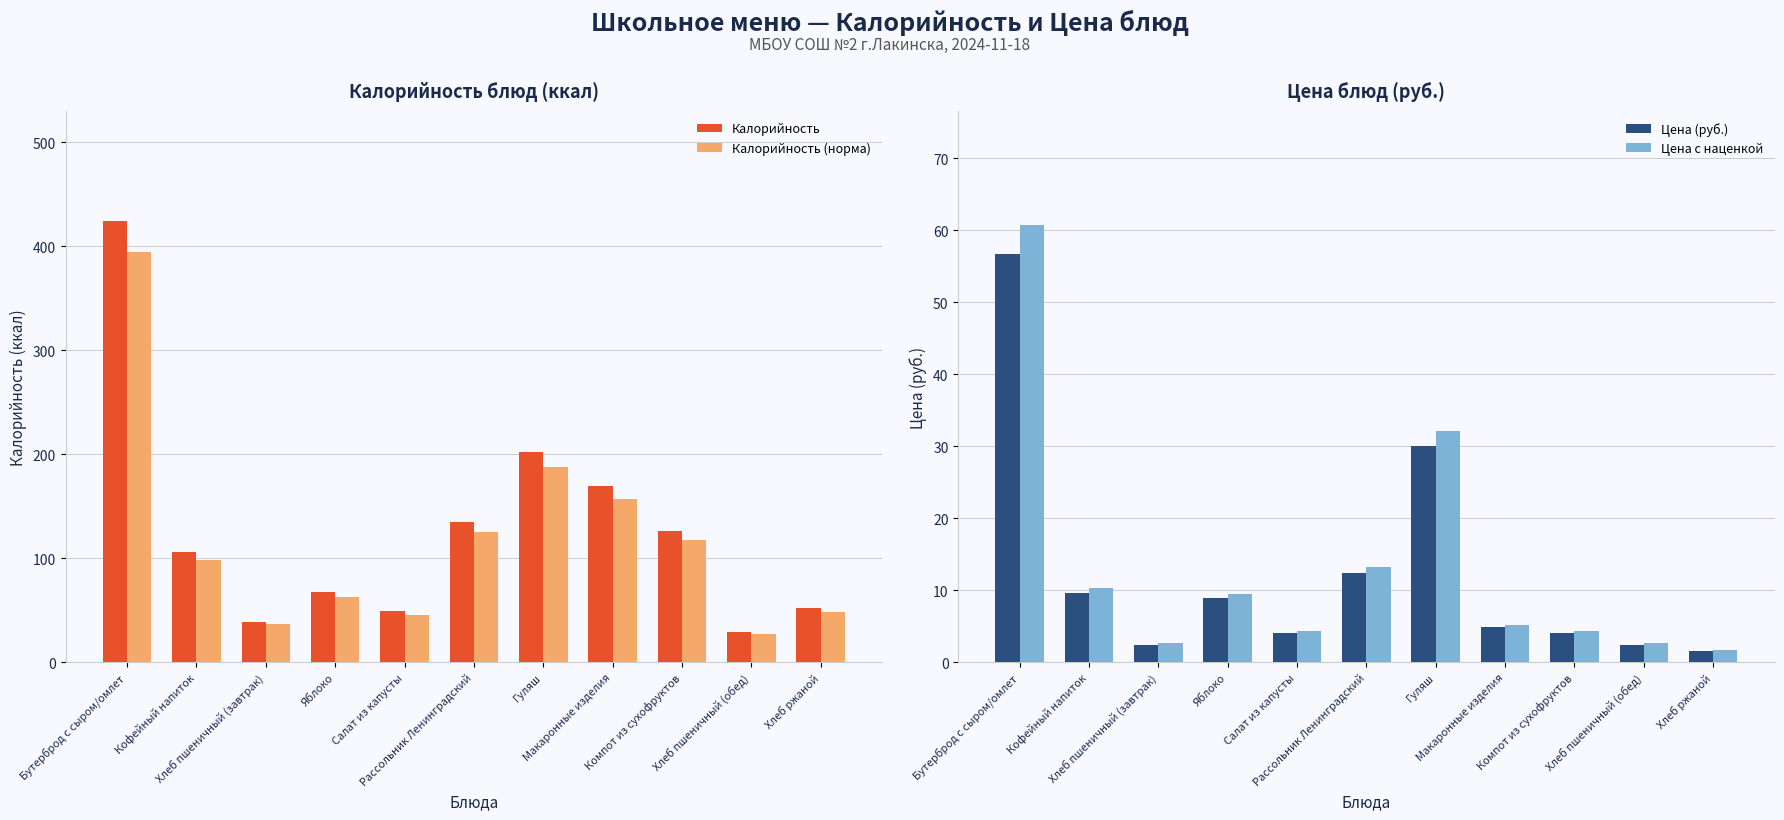

How many groups of bars are there?

11